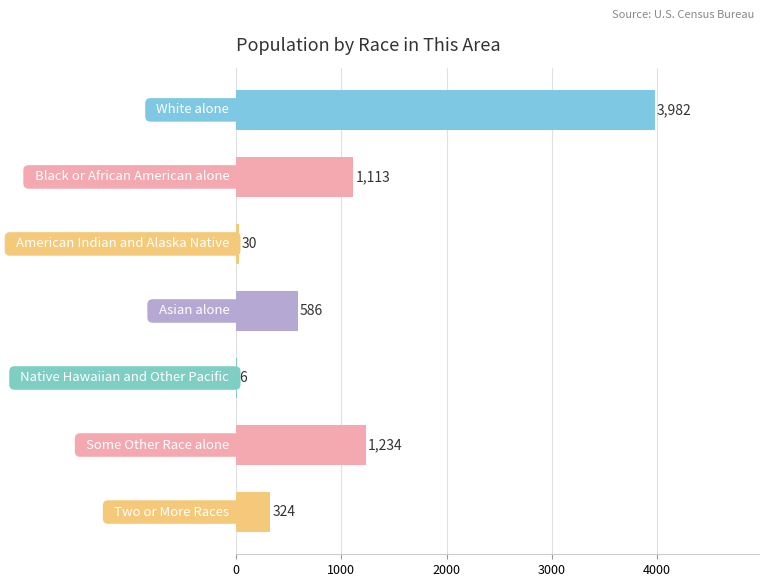

What is the sum of all values?

7275